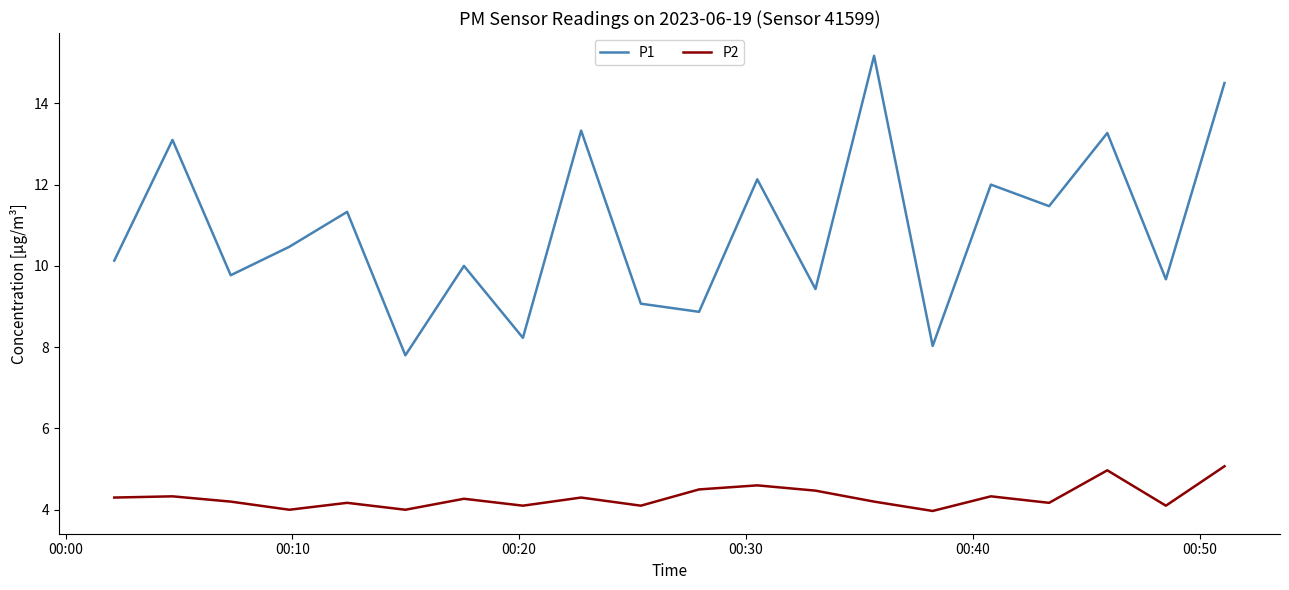

True or false: P2 and P1 cross at least once.

False